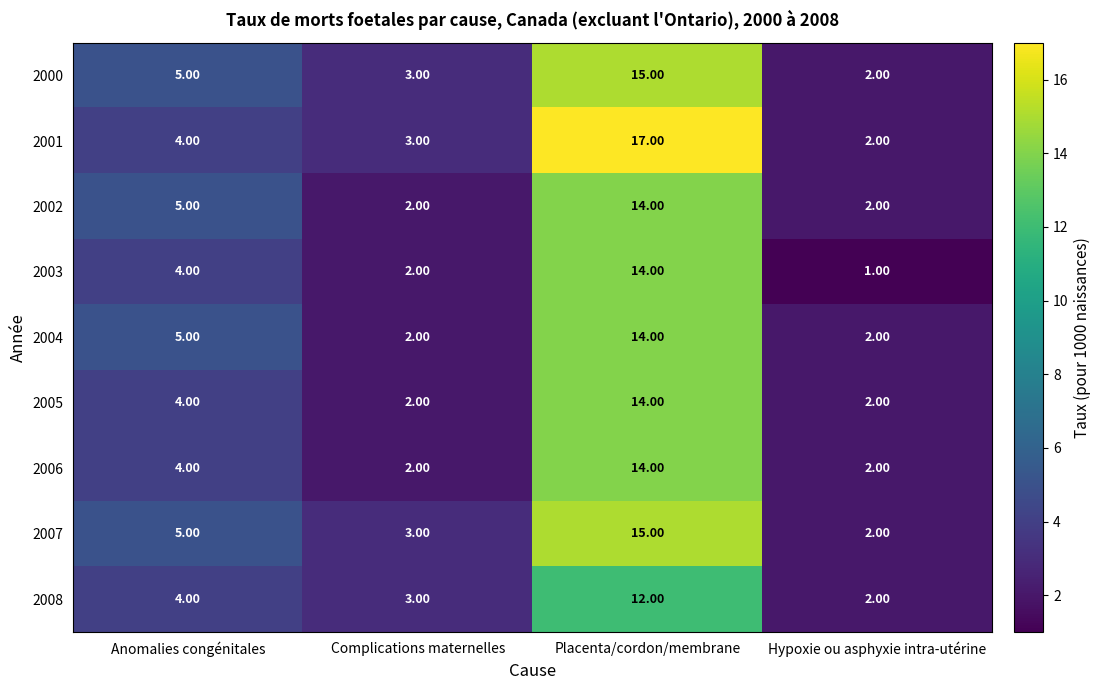

Is the value of 2004 at Anomalies congénitales greater than the value of 2006 at Anomalies congénitales?

Yes